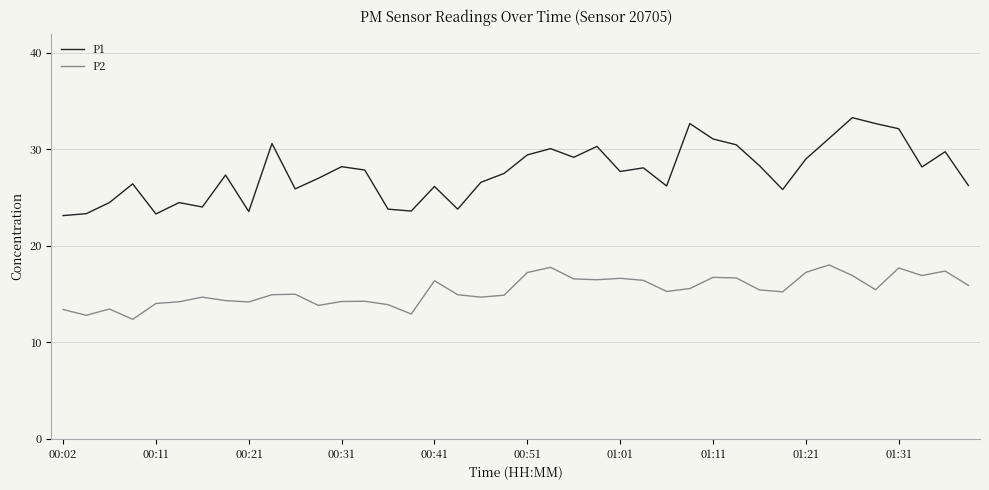

Rank the series by their average value, from lowest to highest.

P2, P1